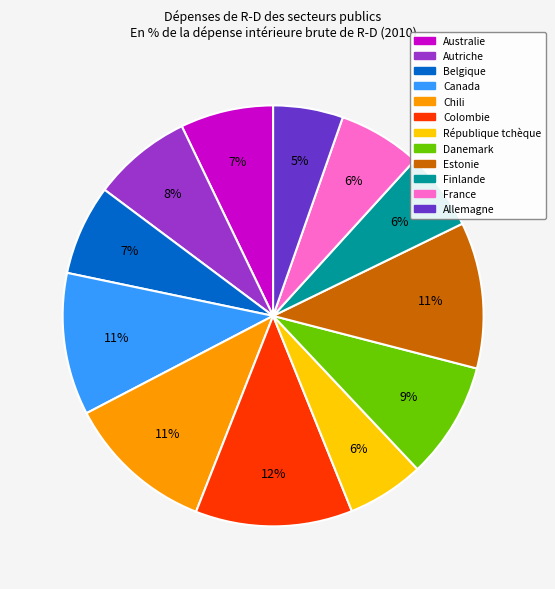

The Belgique slice represents 7% of the pie. True or false?

True